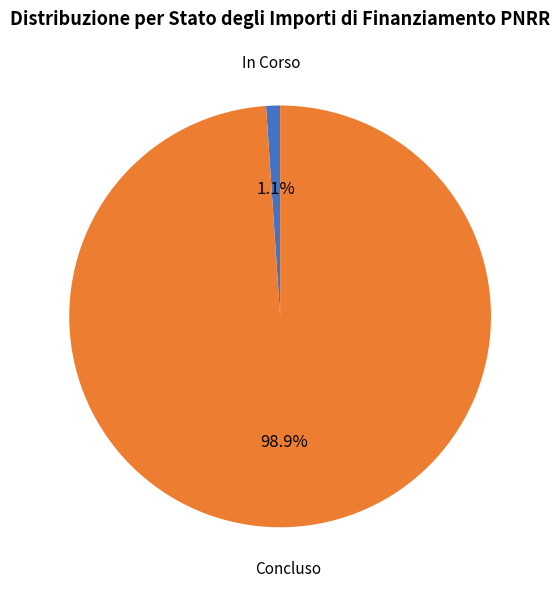

Between In Corso and Concluso, which is larger?

Concluso